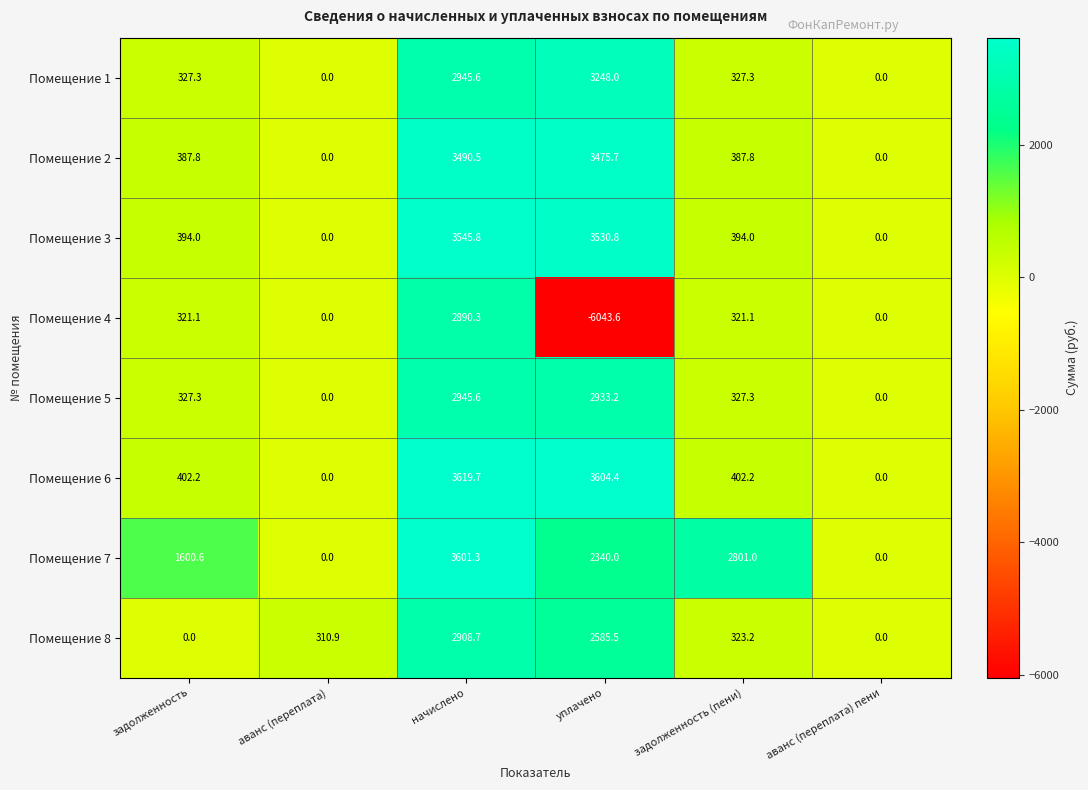

The Помещение 4 series shows 1069.7 at начислено. True or false?

False